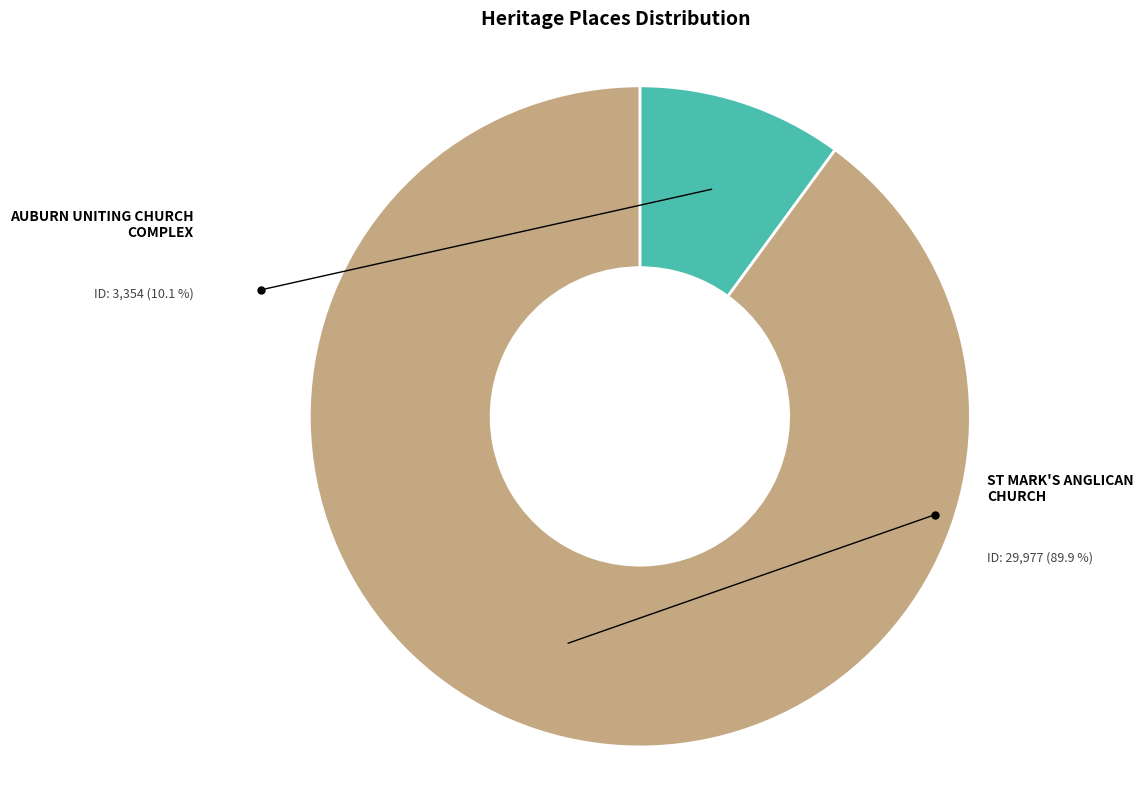

Rank the categories by value from lowest to highest.

AUBURN UNITING CHURCH COMPLEX, ST MARK'S ANGLICAN CHURCH